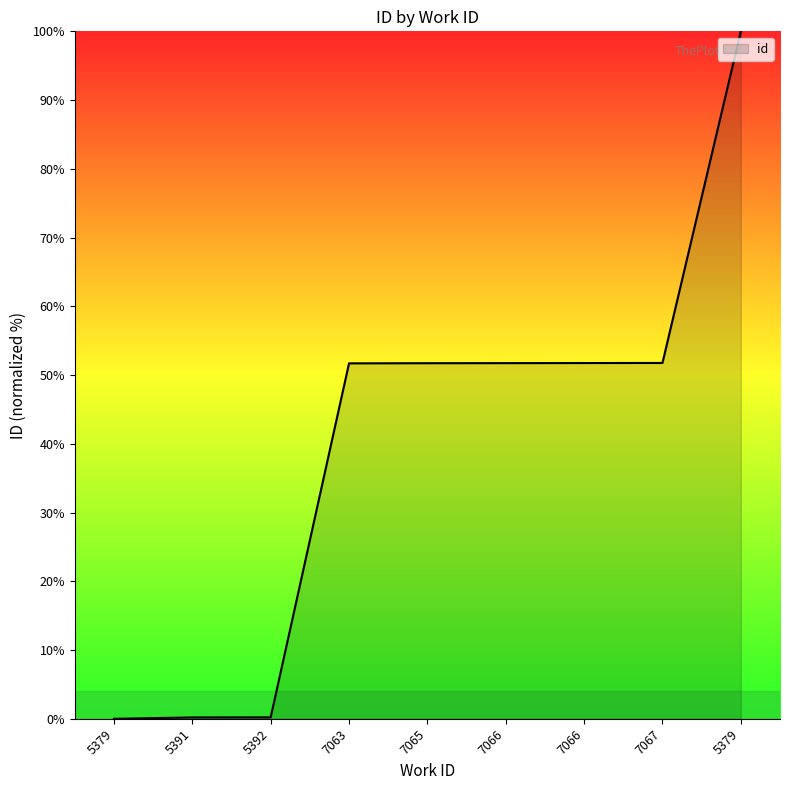

How many lines are shown in the chart?

1